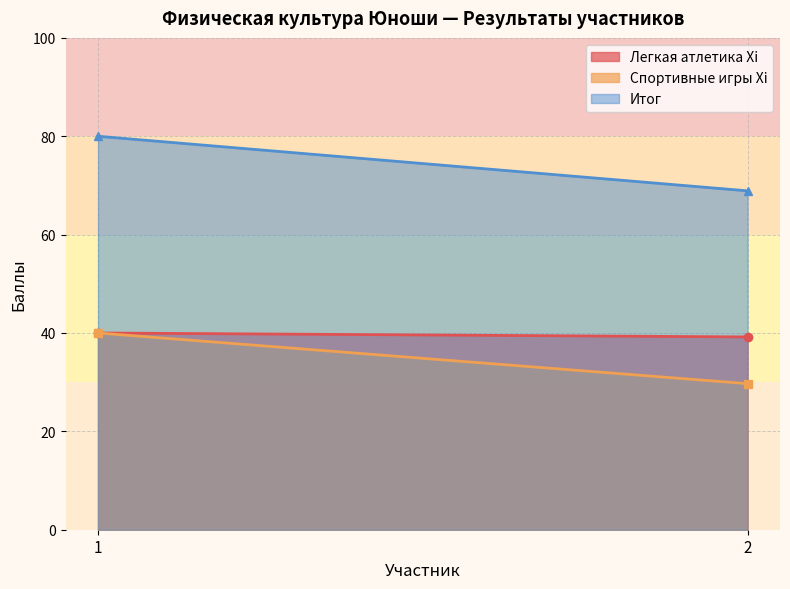

Which series has the largest total across all categories?

Итог